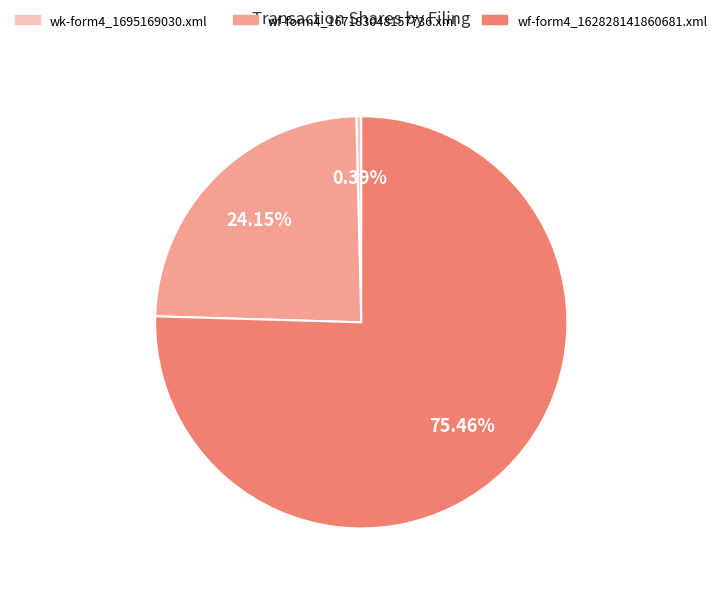

Is wf-form4_162828141860681.xml the majority of the pie?

Yes